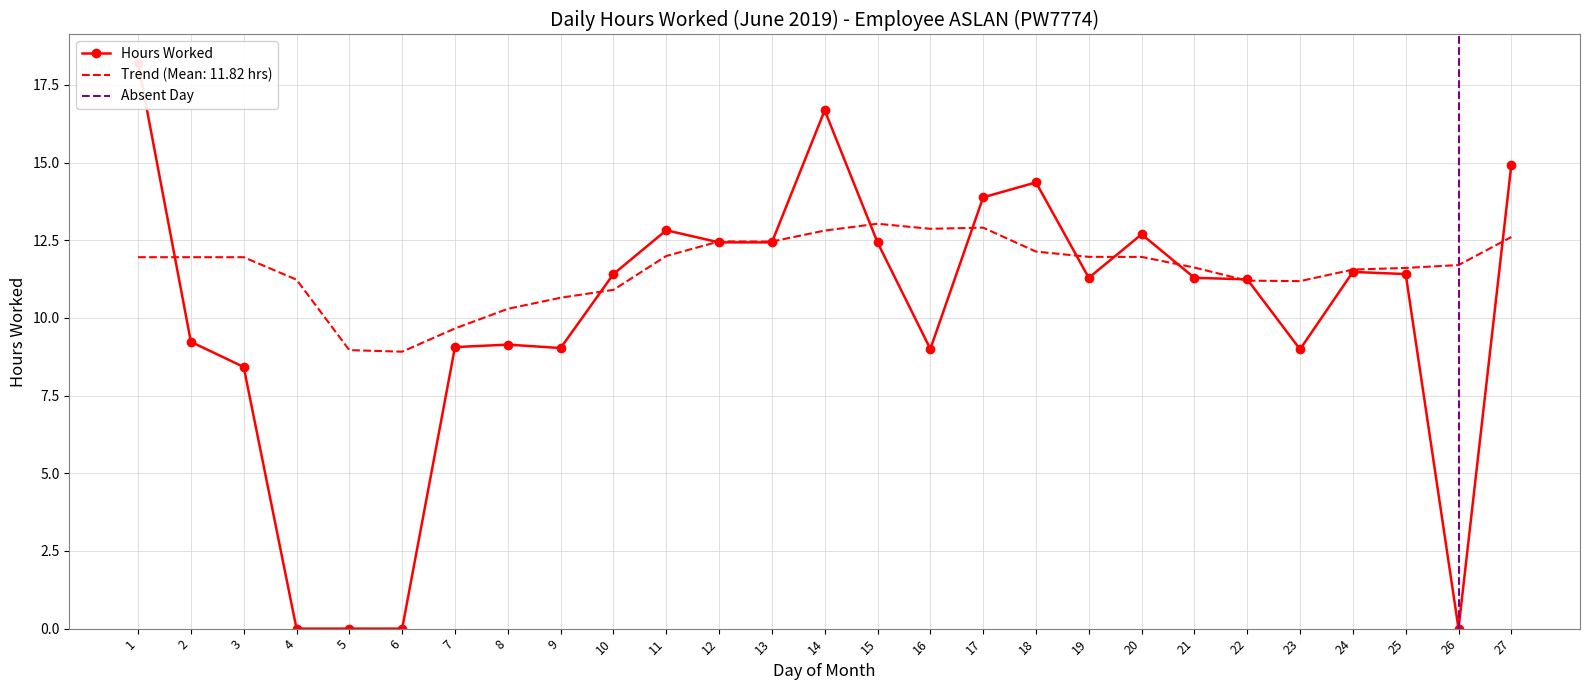

Rank the categories by value from lowest to highest.

4, 5, 6, 26, 3, 23, 16, 9, 7, 8, 2, 22, 19, 21, 10, 25, 24, 12, 13, 15, 20, 11, 17, 18, 27, 14, 1